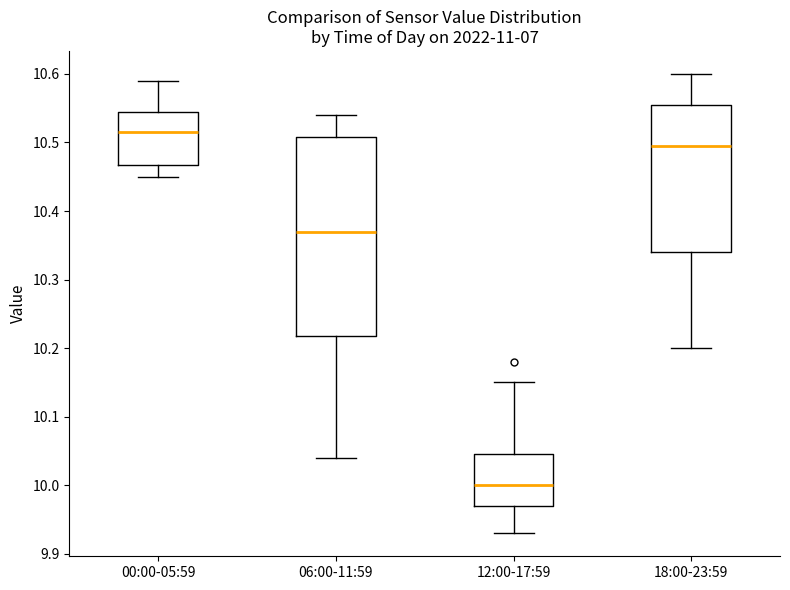

Reading left to right, transcribe this box plot: for each box, give where its median line is, the range the box spans, and where its two whiskers end, as read against the y-axis. The values are not printed on the chart, so give them approximately, as read against the axis.

00:00-05:59: median 10.52, box 10.47 to 10.55, whiskers 10.45 to 10.59
06:00-11:59: median 10.37, box 10.22 to 10.51, whiskers 10.04 to 10.54
12:00-17:59: median 10.00, box 9.97 to 10.05, whiskers 9.93 to 10.15
18:00-23:59: median 10.50, box 10.34 to 10.56, whiskers 10.20 to 10.60